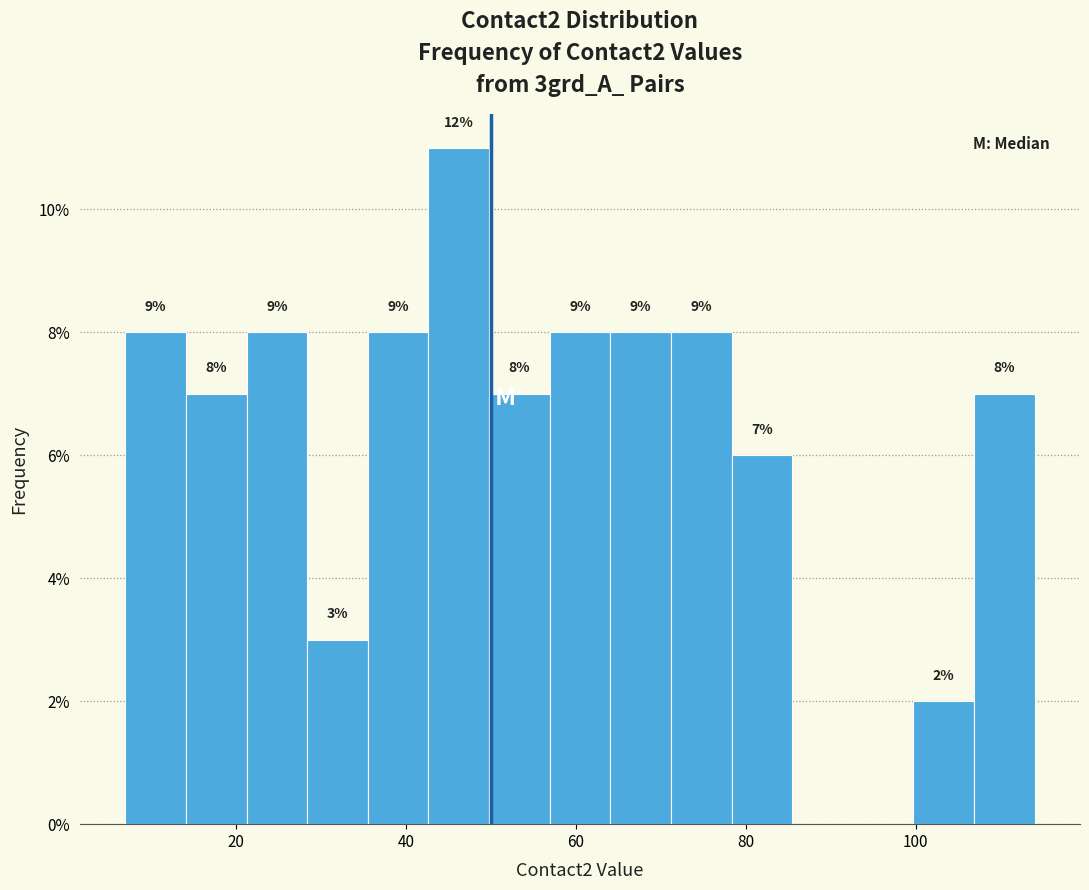

Read against the x-axis, roughly where is the centre of the tallest bar?

46